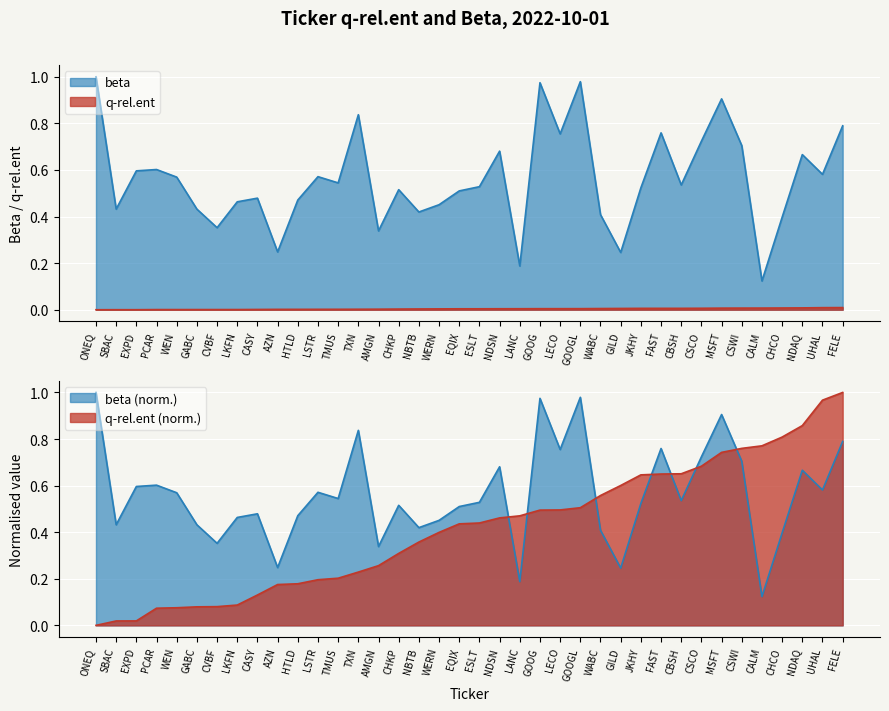

Does the chart display data point markers on the line(s)?

No